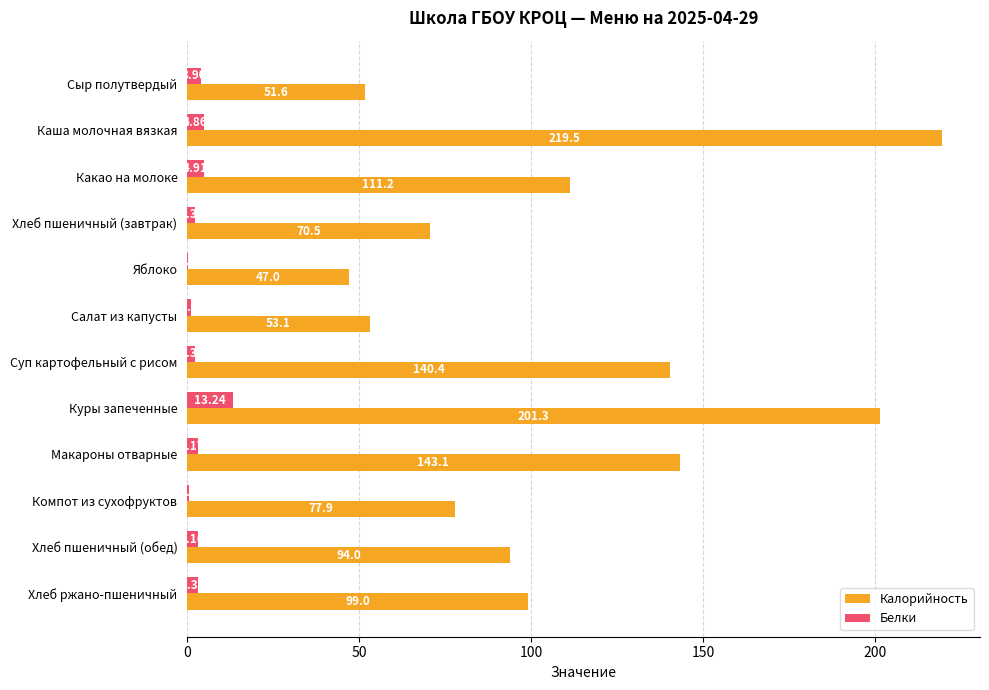

At which label is Белки closest to 6?

Какао на молоке